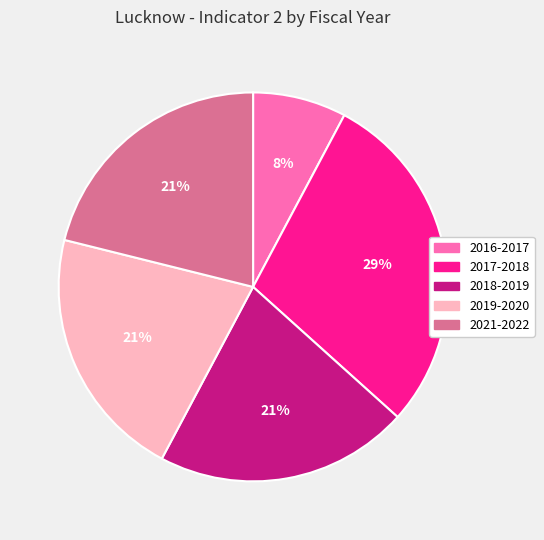

Approximately how many times larger is the value at 2017-2018 compared to 2019-2020?

1.4